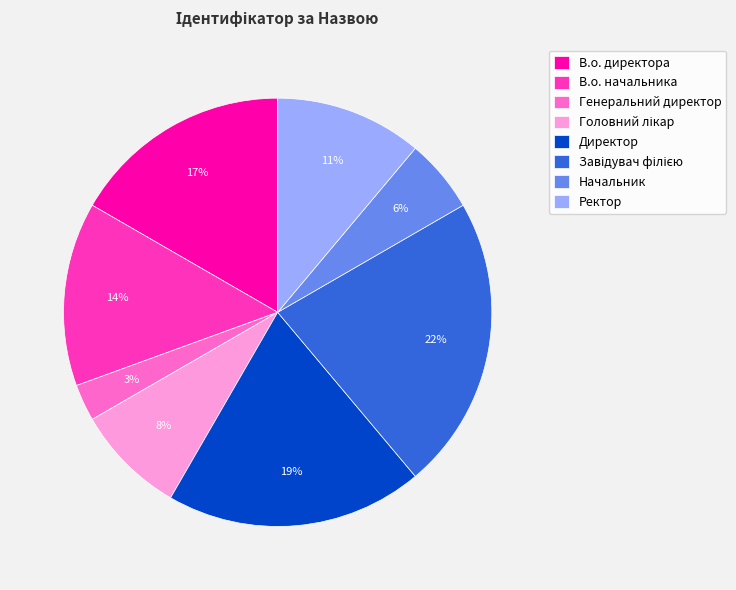

True or false: В.о. директора accounts for 17% of the total.

True